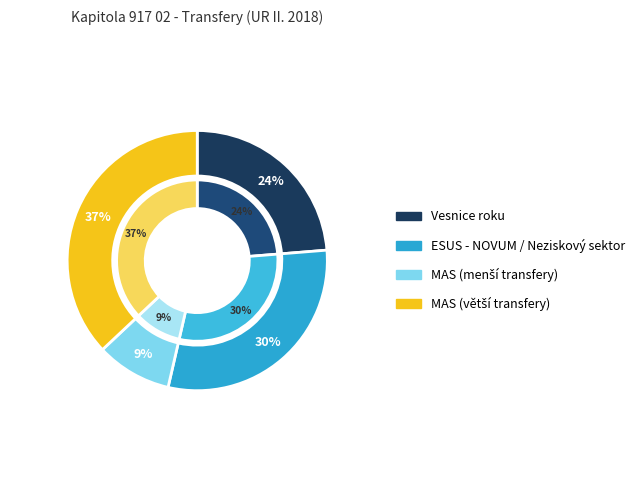

True or false: Vesnice roku accounts for 24% of the total.

True